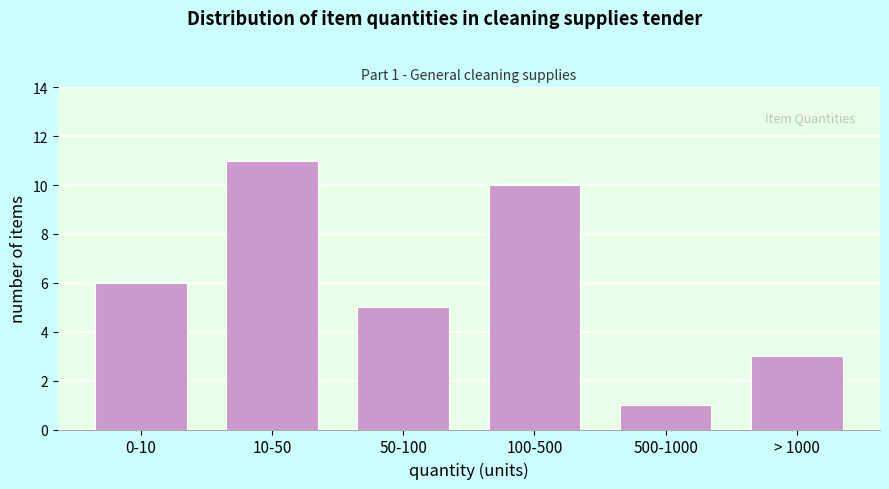

Reading left to right, what are all the values shown in this chart?

0-10=6	10-50=11	50-100=5	100-500=10	500-1000=1	> 1000=3